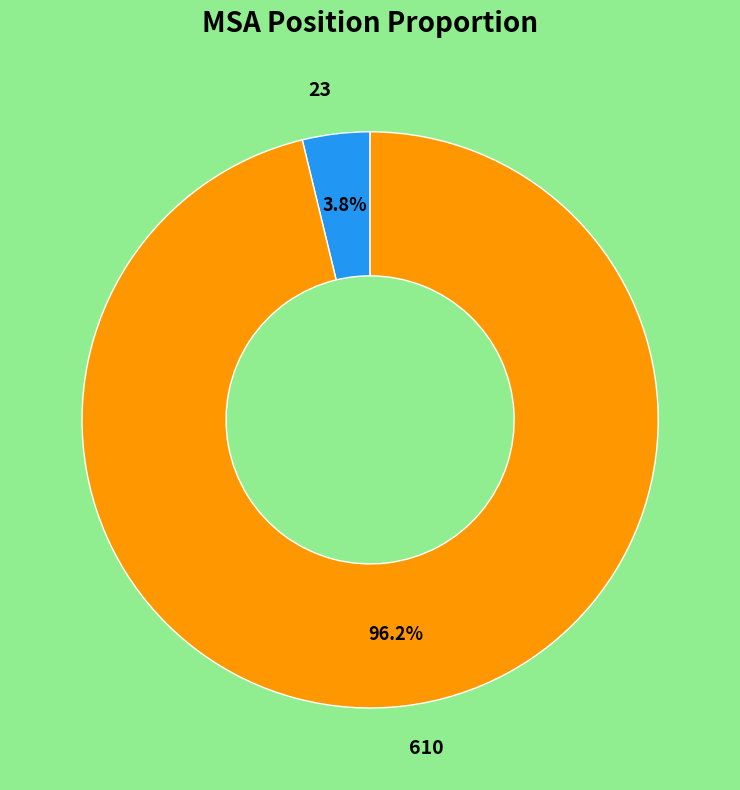

Is the sum of 23 and 610 greater than half?

Yes